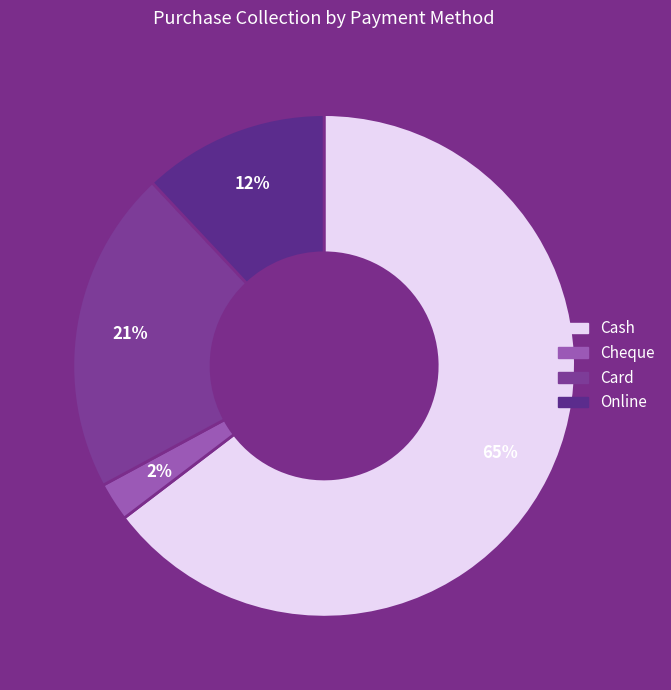

Between Cash and Cheque, which is larger?

Cash